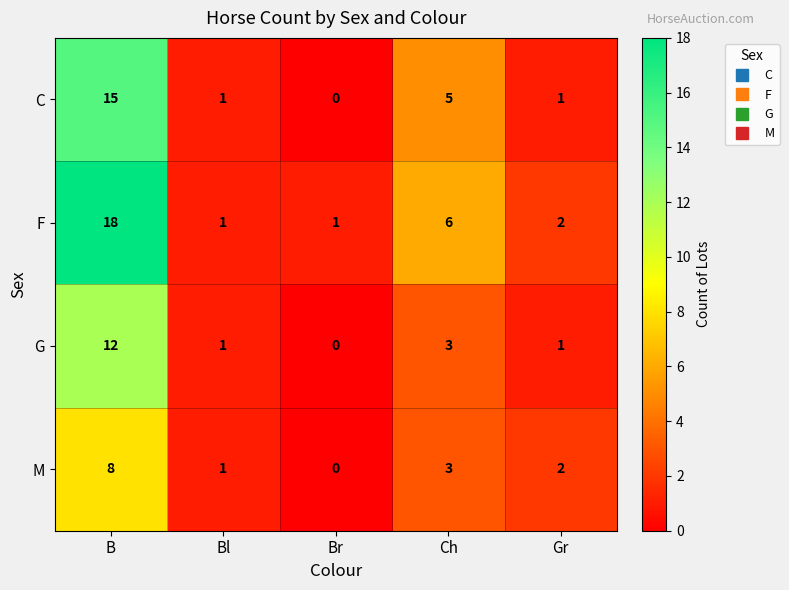

The C series shows 0 at Br. True or false?

True